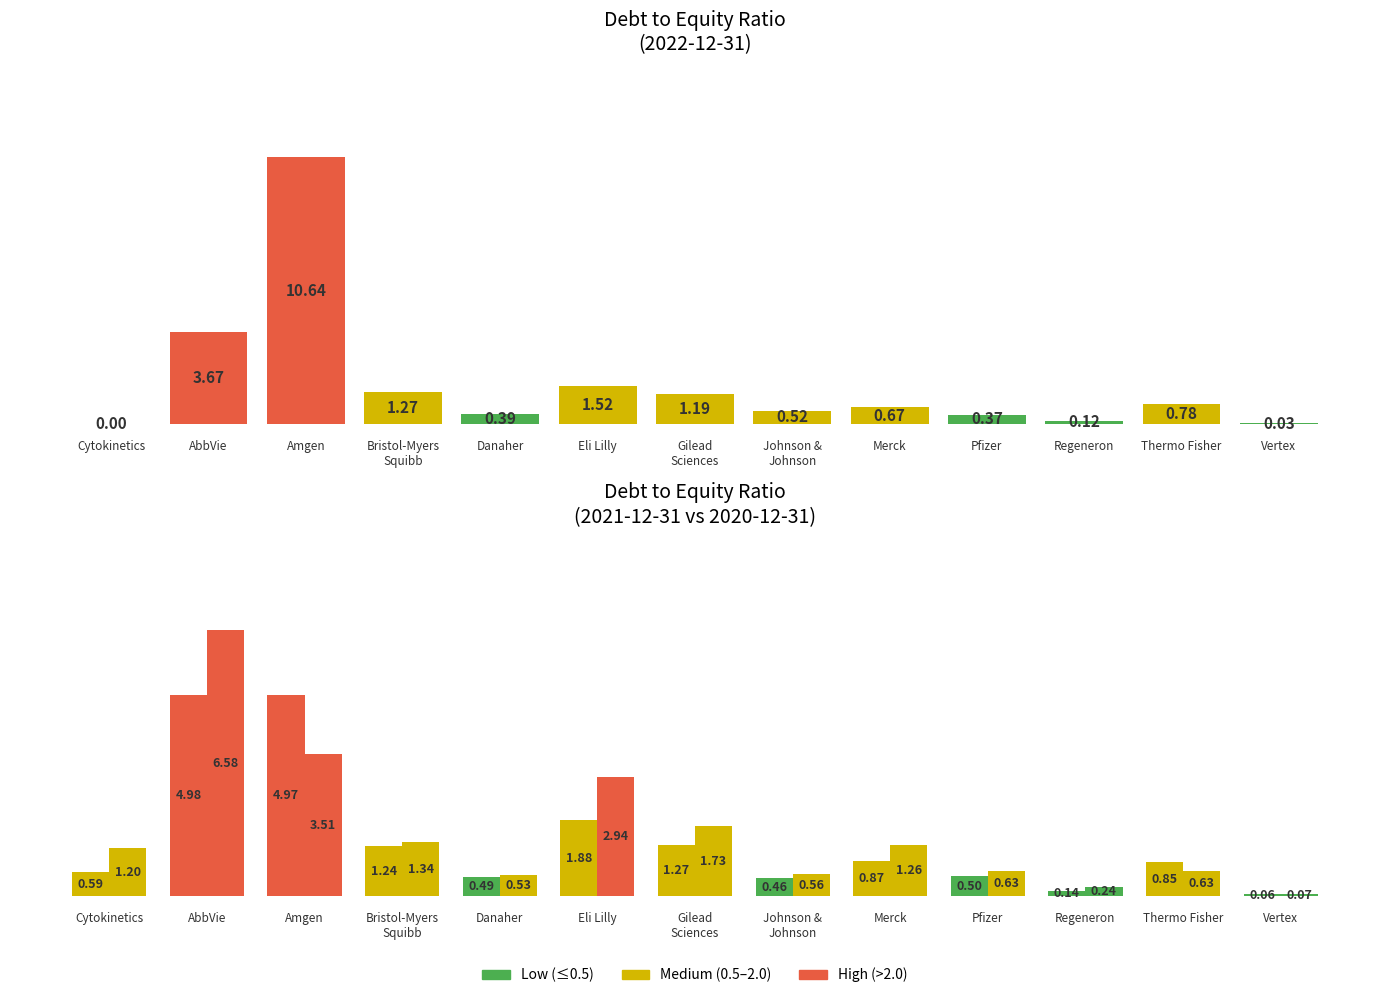

At how many categories does at least one series exceed 2?

3